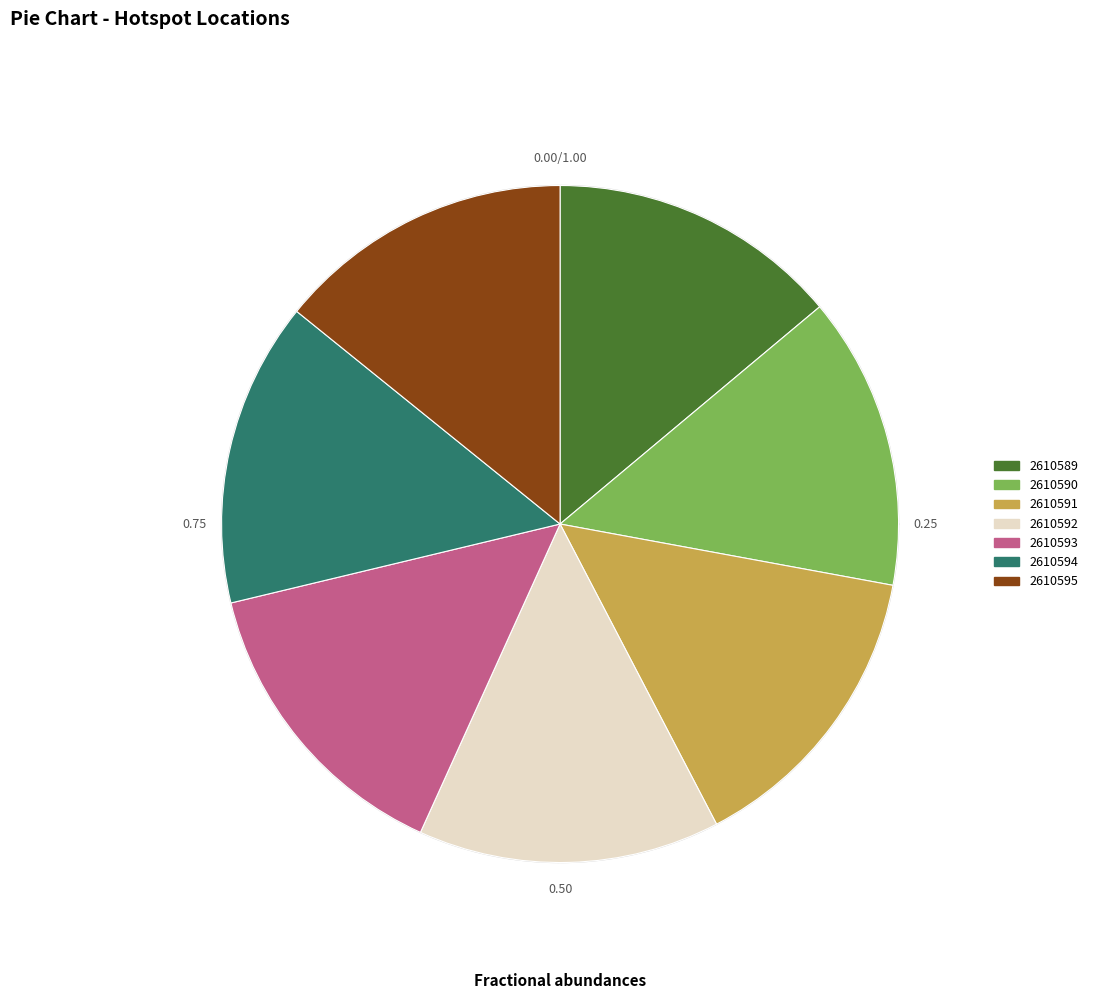

Is there a majority slice in this chart?

No